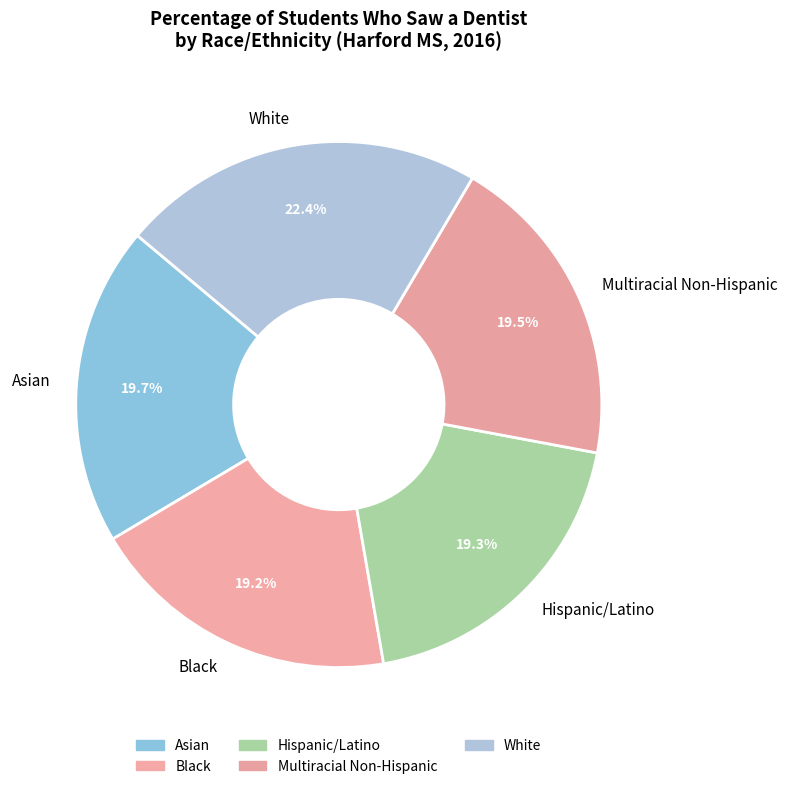

To the nearest percent, what is the average slice percentage?

20%